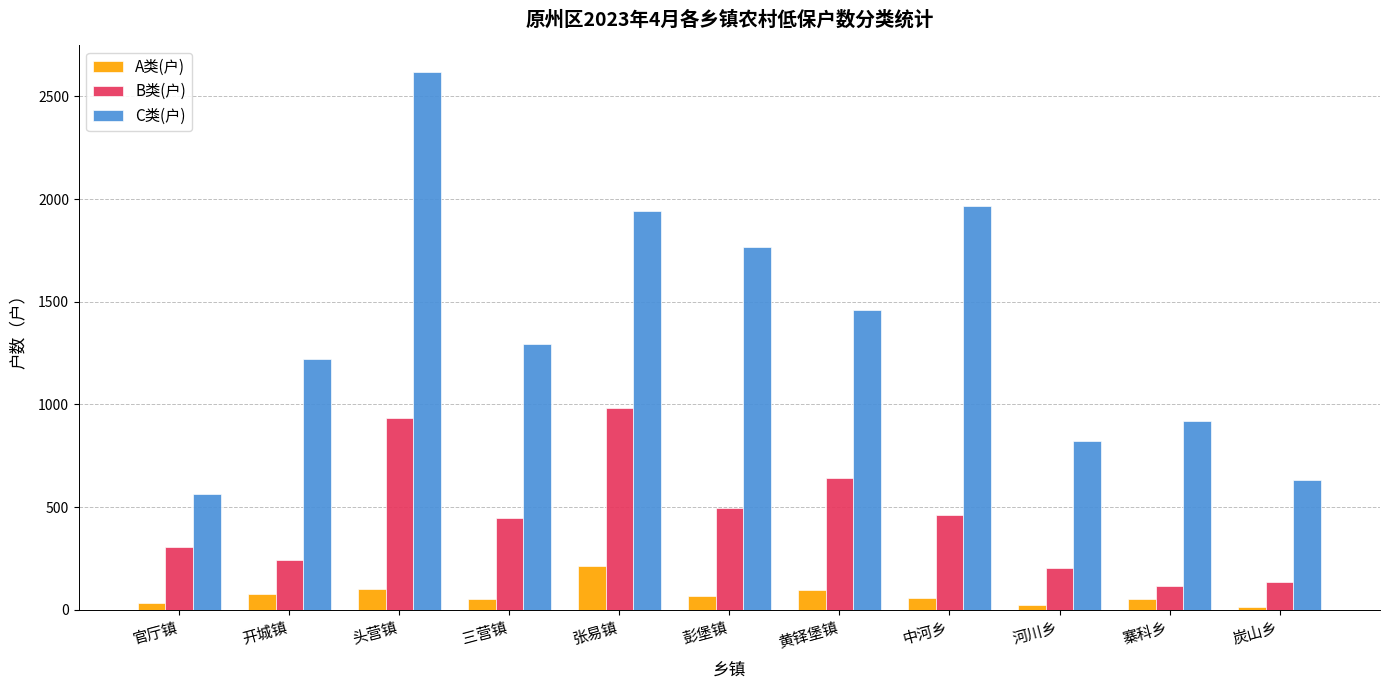

Which series has the widest spread of values?

C类(户)